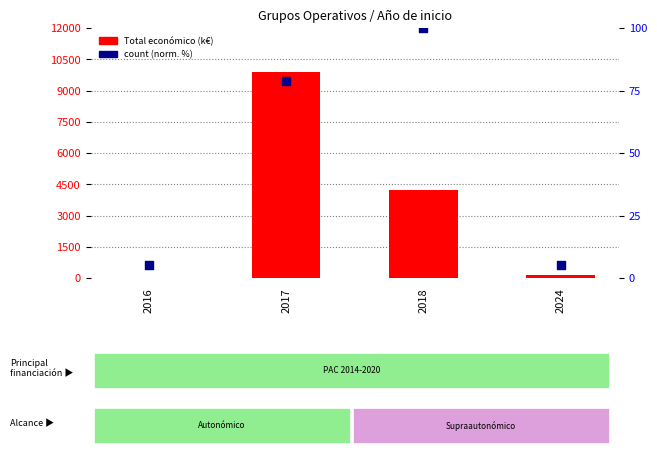

Which series contains the lowest Y value?

count (normalized %)